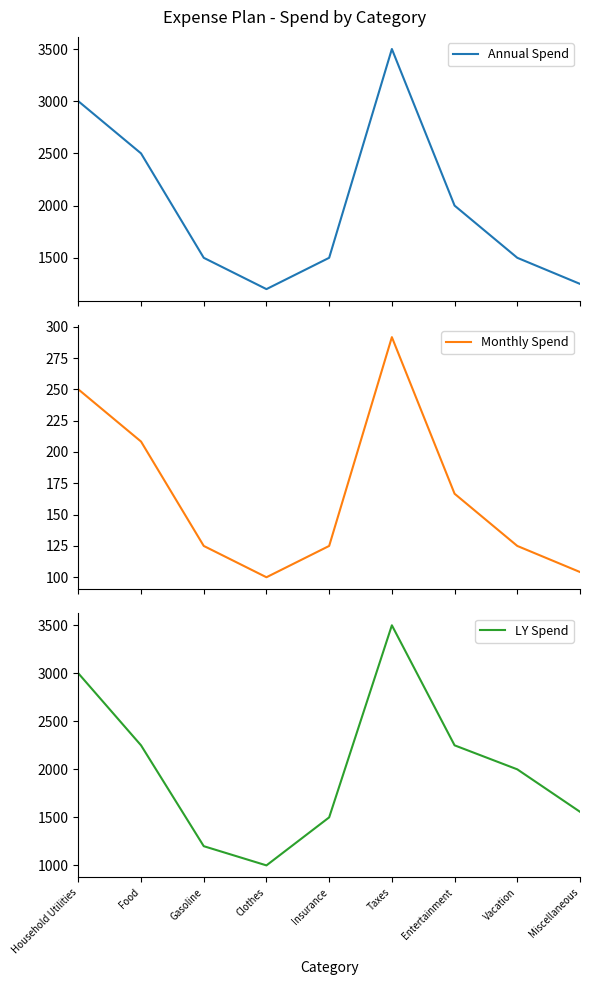

Reading left to right, what are all the values shown in this chart?

Annual Spend: 3000.0	2500.0	1500.0	1200.0	1500.0	3500.0	2000.0	1500.0	1250.0
Monthly Spend: 250.0	208.3	125.0	100.0	125.0	291.7	166.7	125.0	104.2
LY Spend: 3000.0	2250.0	1200.0	1000.0	1500.0	3500.0	2250.0	2000.0	1558.0